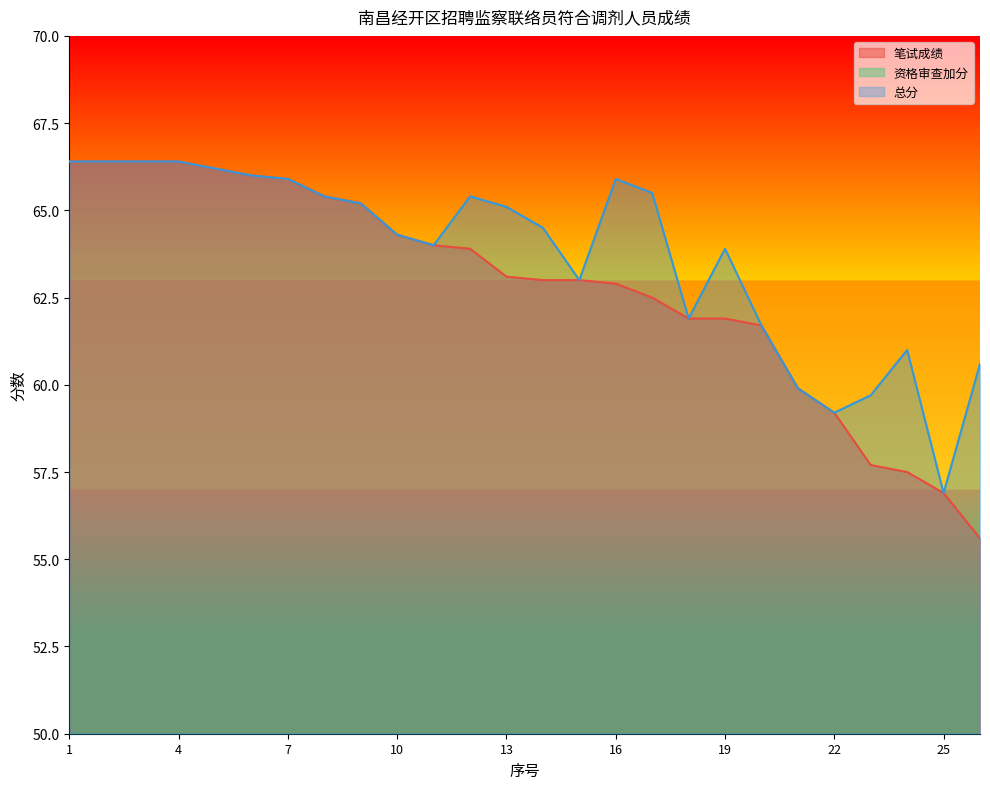

True or false: 资格审查加分 has more than 0 interior local peaks.

True